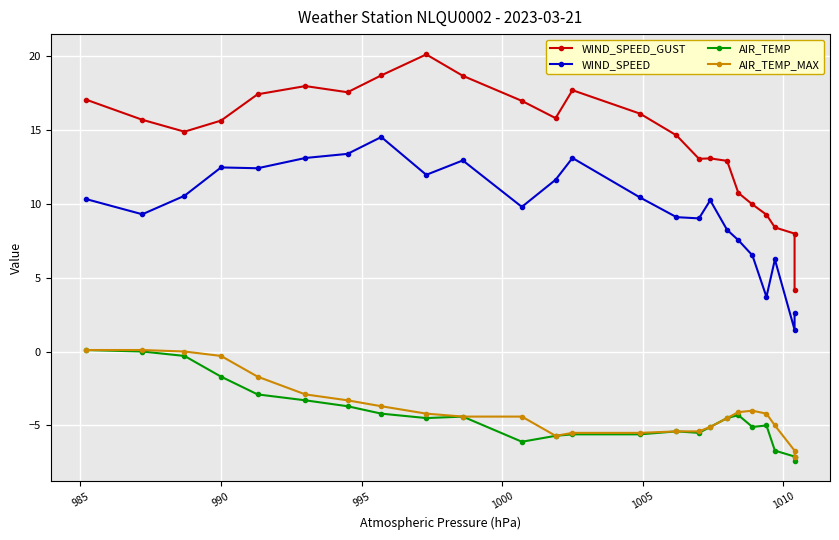

True or false: AIR_TEMP_MAX and WIND_SPEED_GUST cross at least once.

False